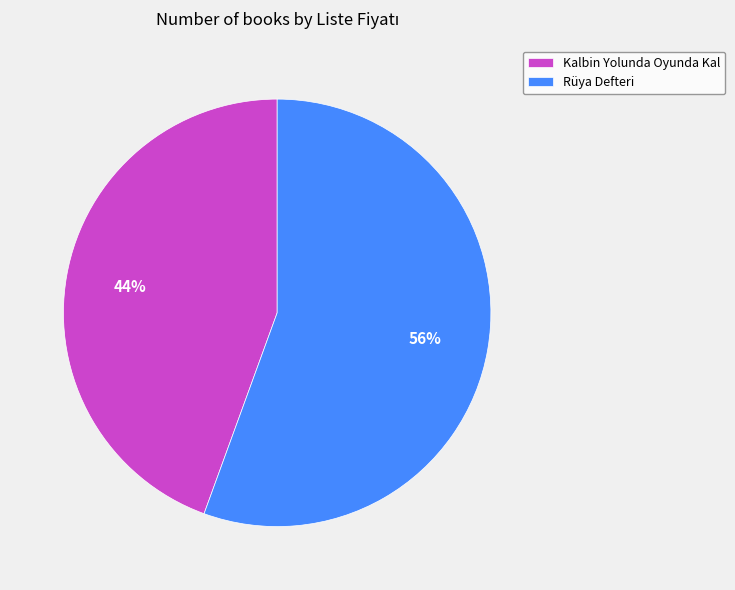

Does any single category account for the majority?

Yes